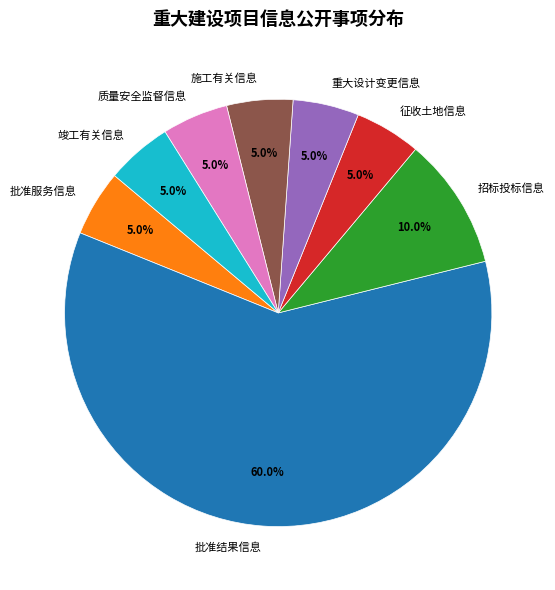

What percentage is the 重大设计变更信息 slice, to the nearest percent?

5%